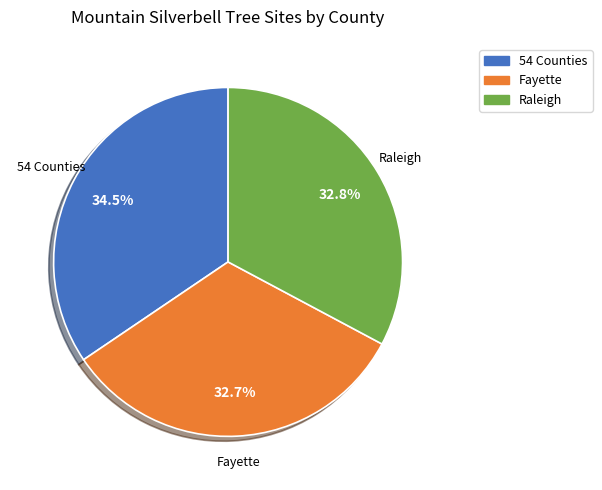

Approximately how many times larger is the value at Fayette compared to Raleigh?

1.0